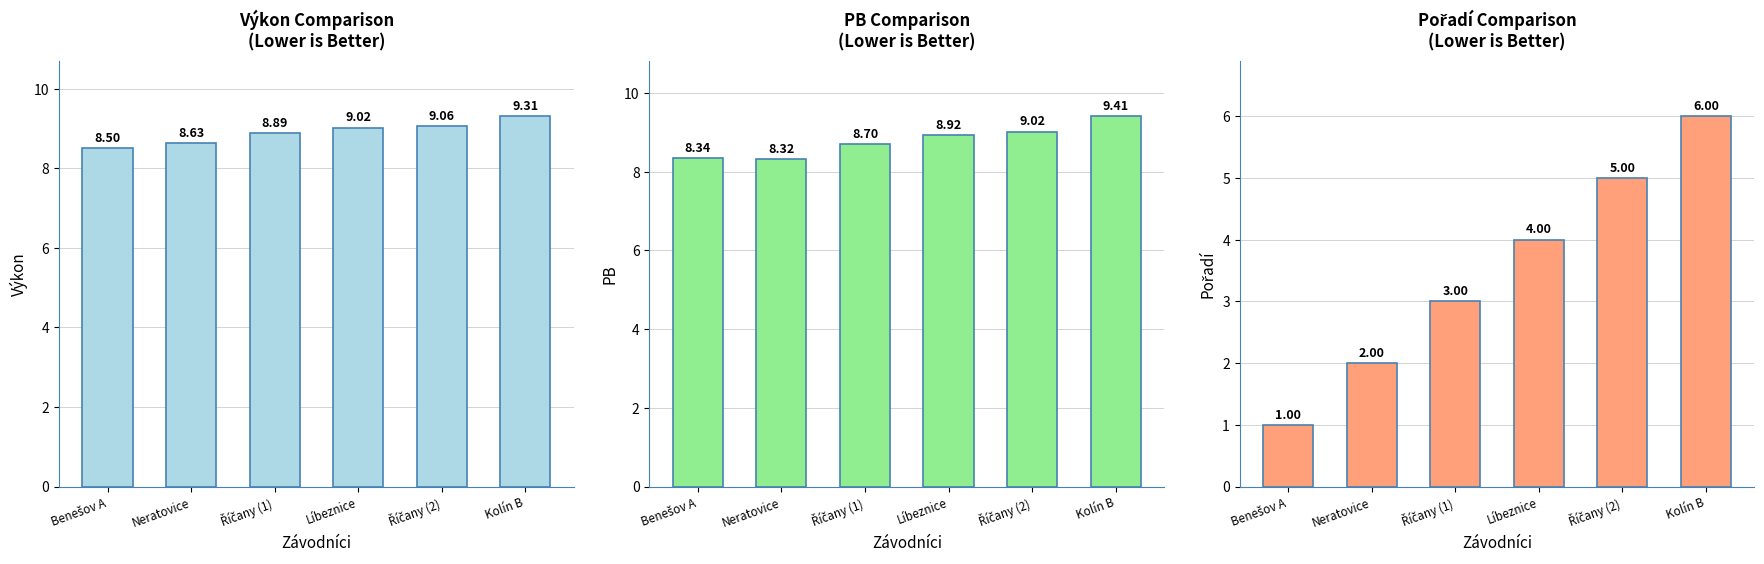

What is the spread (max minus min) of values at Neratovice?

6.6